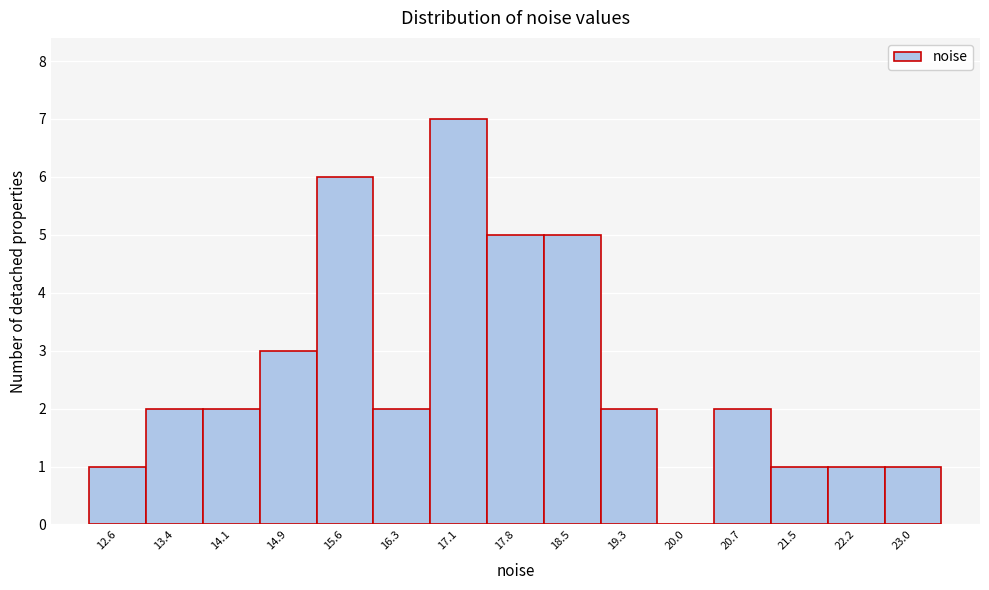

Reading left to right, list all the values displayed in this chart.

12.6=1	13.4=2	14.1=2	14.9=3	15.6=6	16.3=2	17.1=7	17.8=5	18.5=5	19.3=2	20.0=0	20.7=2	21.5=1	22.2=1	23.0=1